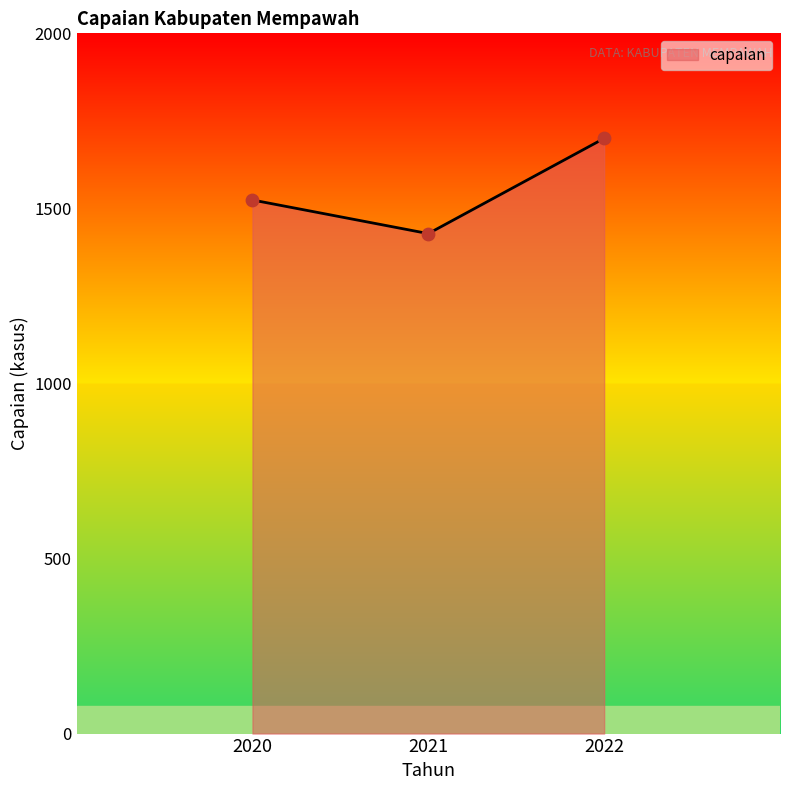

Which has a higher value, 2022 or 2021?

2022